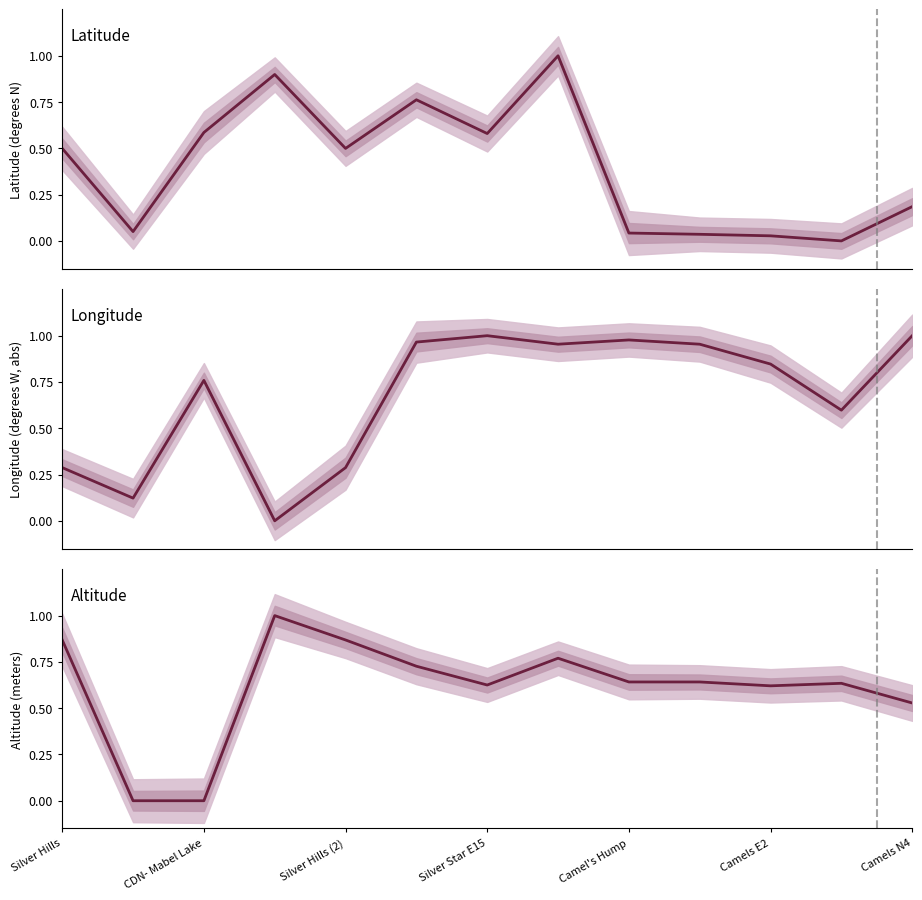

What is the total value across all series at Camels E2?

1.5